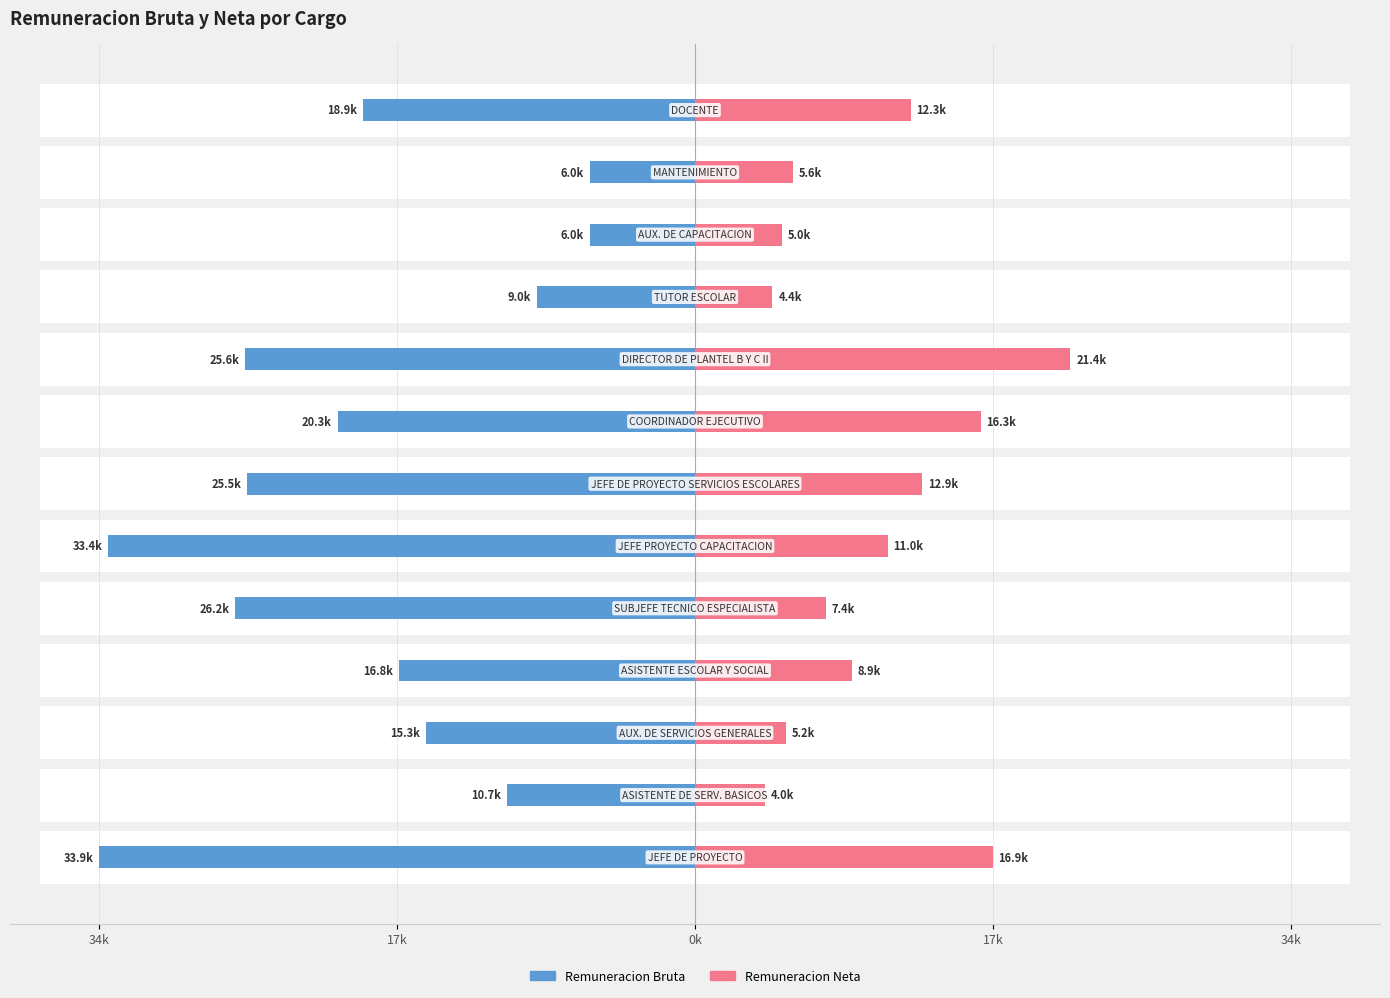

What is the difference between the second highest and second lowest values in the Remuneracion Bruta series?

27420.3